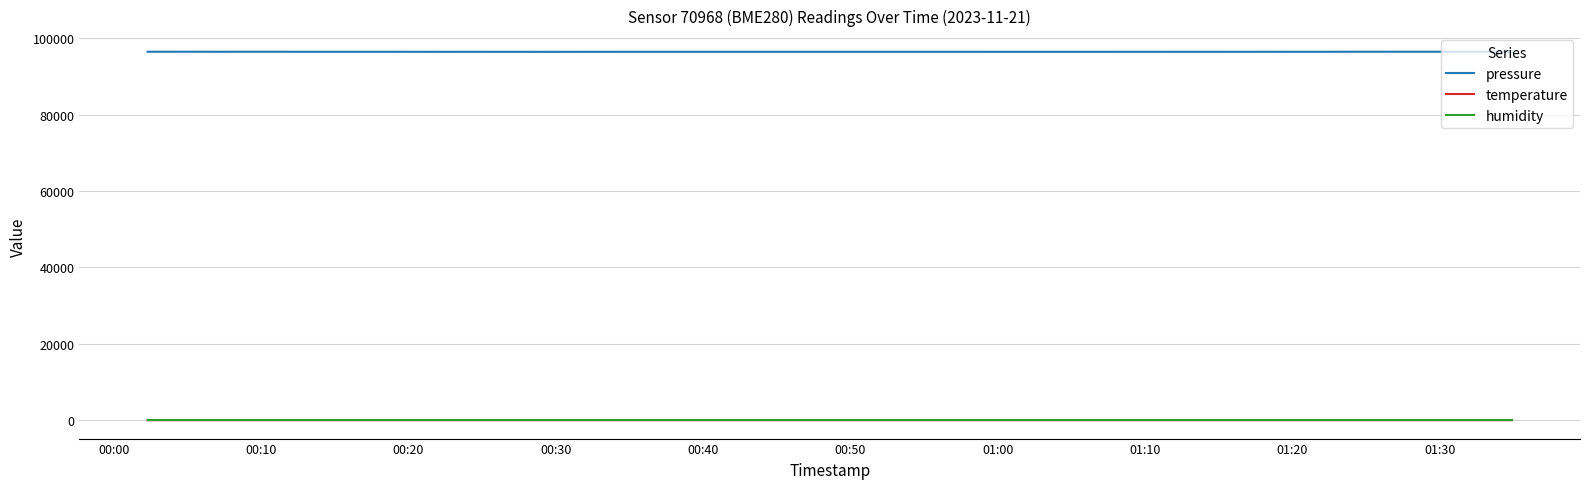

What is the maximum value shown in the chart?

96502.2